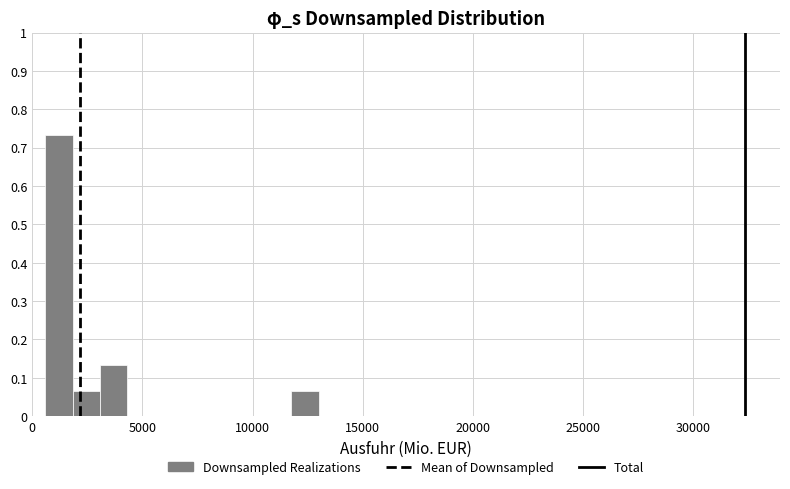

Around what value on the x-axis is the tallest bar? Give the approximate position of its centre, as read against the axis.

1000